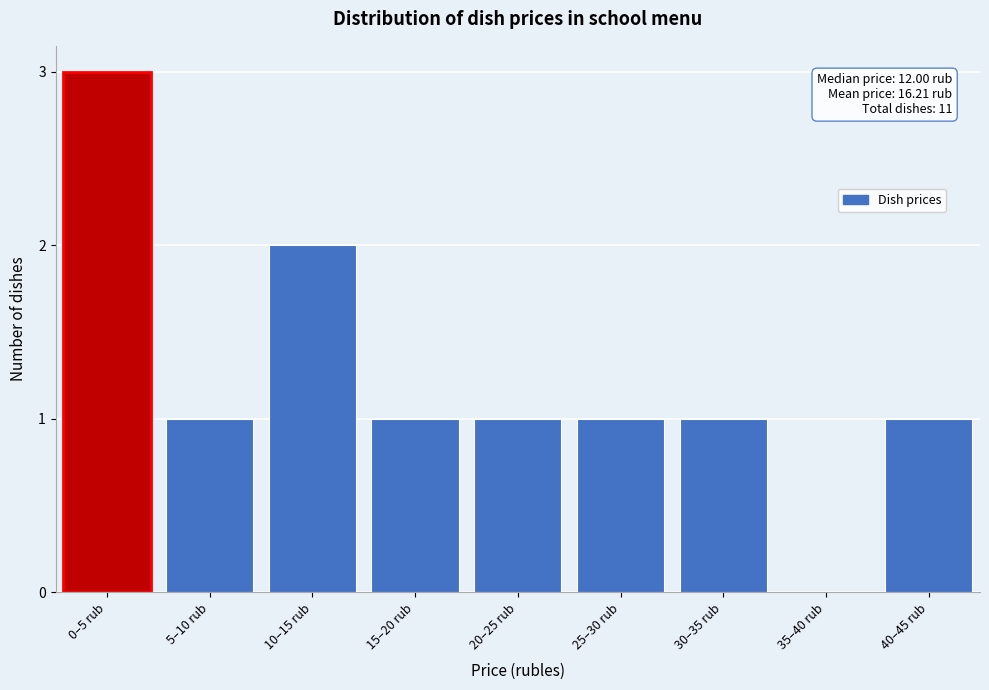

Reading left to right, list all the values displayed in this chart.

0–5 rub=3	5–10 rub=1	10–15 rub=2	15–20 rub=1	20–25 rub=1	25–30 rub=1	30–35 rub=1	35–40 rub=0	40–45 rub=1